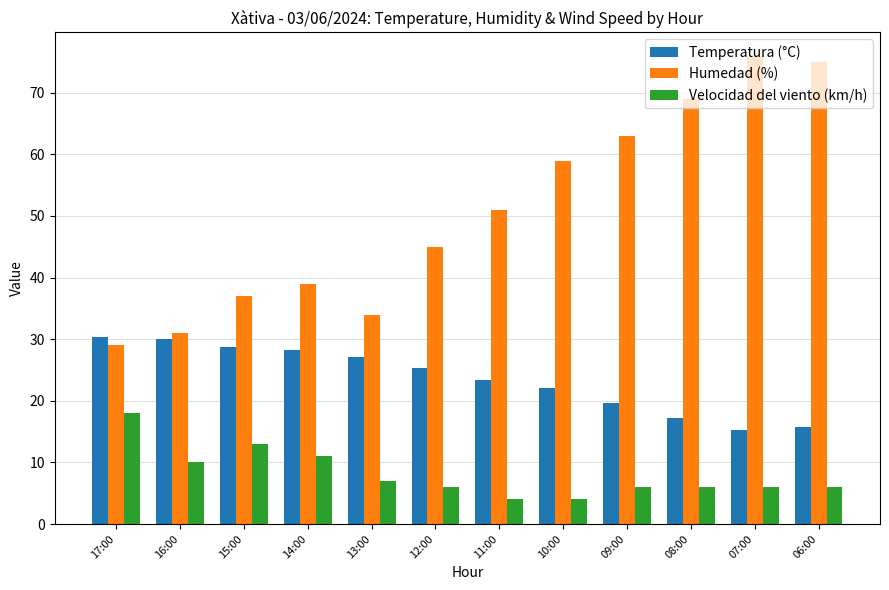

What is the value of the Velocidad del viento (km/h) bar at the 10th from the left?

6.0